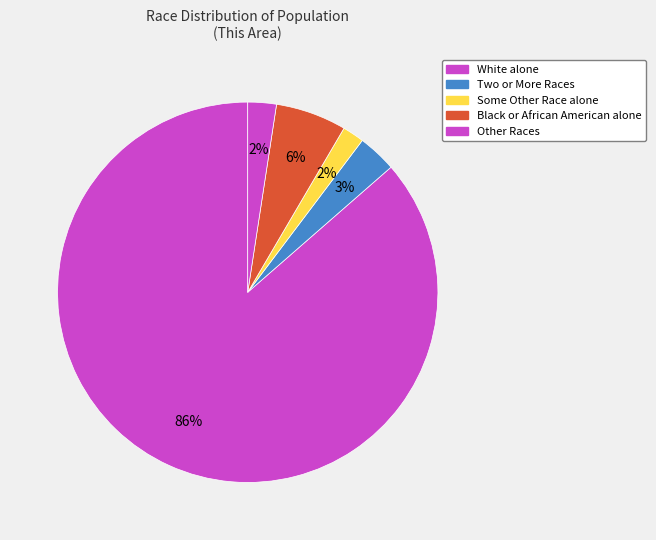

Which slice represents more than half of the pie?

White alone